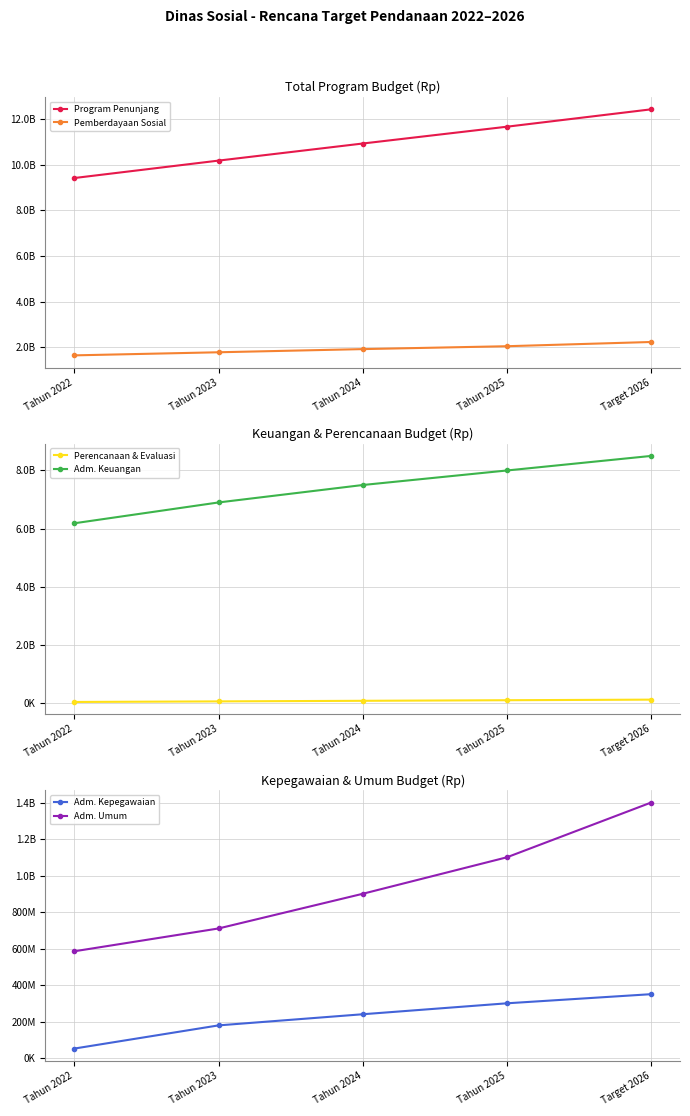

Count the number of categories in the chart.

5